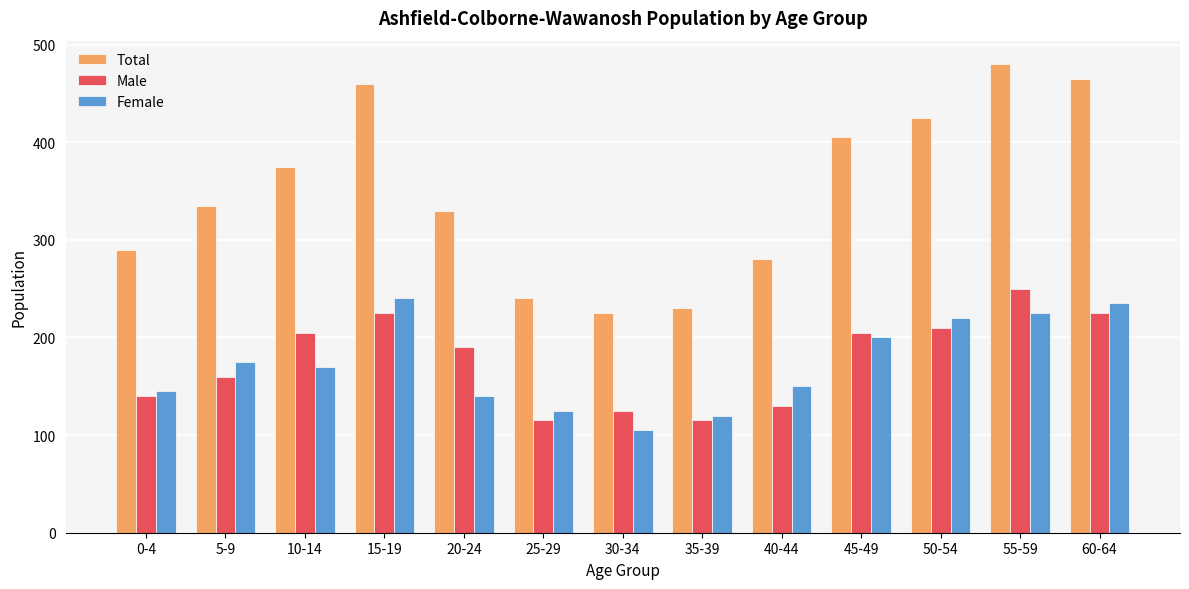

At which label does Female first exceed 170?

5-9